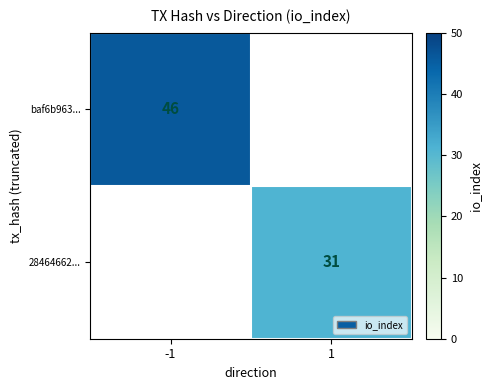

Is it true that 28464662... equals 31 at 1?

True